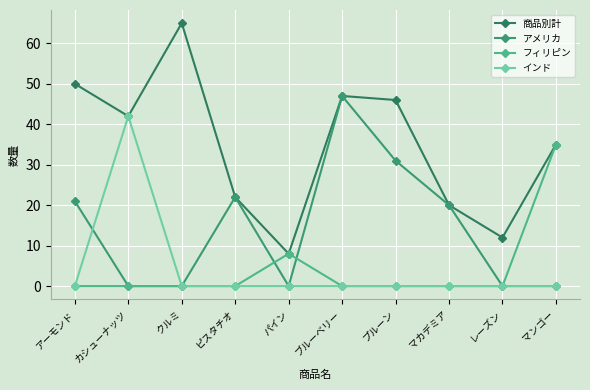

Reading left to right, extract all data points from this chart.

商品別計: 50	42	65	22	8	47	46	20	12	35
アメリカ: 21	0	0	22	0	47	31	20	0	0
フィリピン: 0	0	0	0	8	0	0	0	0	35
インド: 0	42	0	0	0	0	0	0	0	0